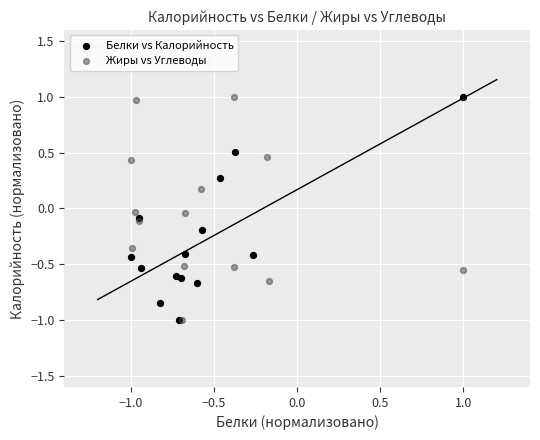

What are all the series names shown in the legend?

Белки vs Калорийность, Жиры vs Углеводы